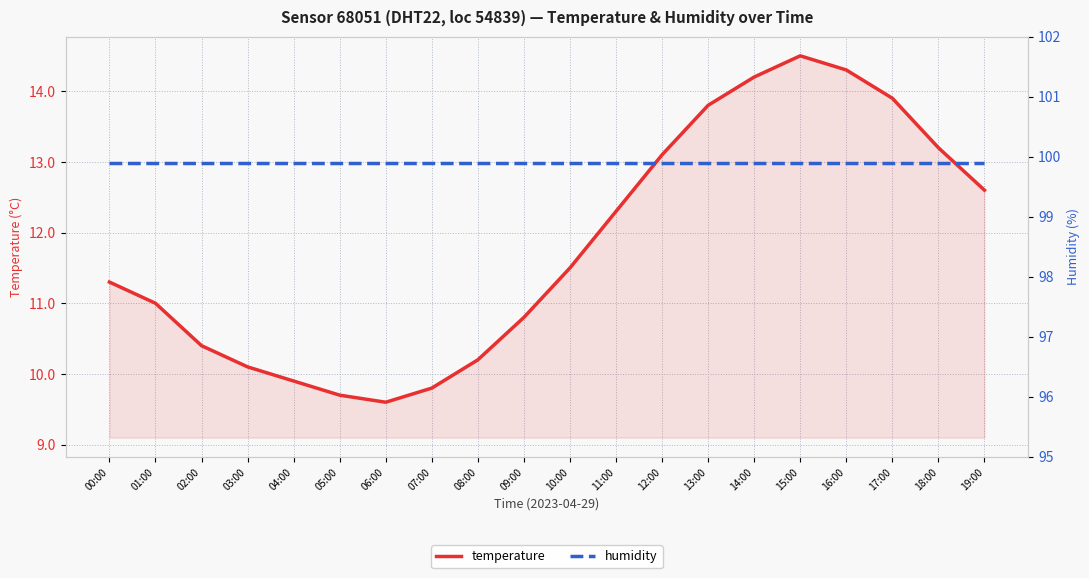

What is the label of the 2nd point from the right?

18:00